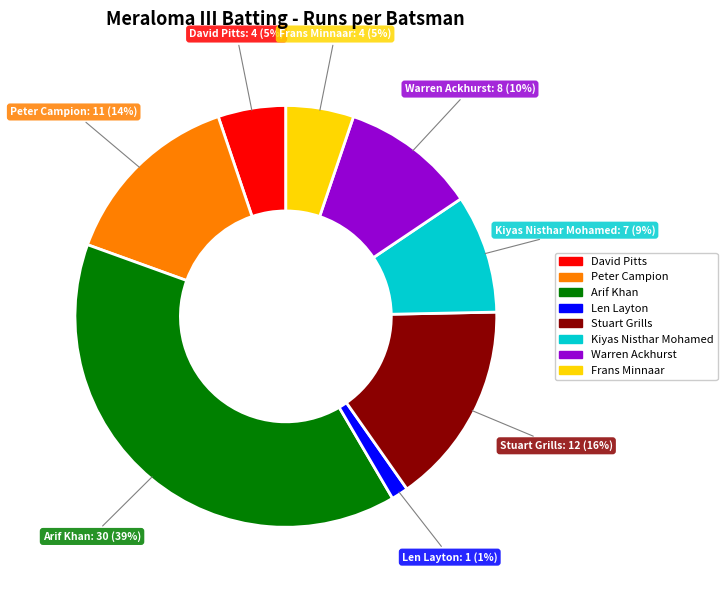

Does any single category account for the majority?

No